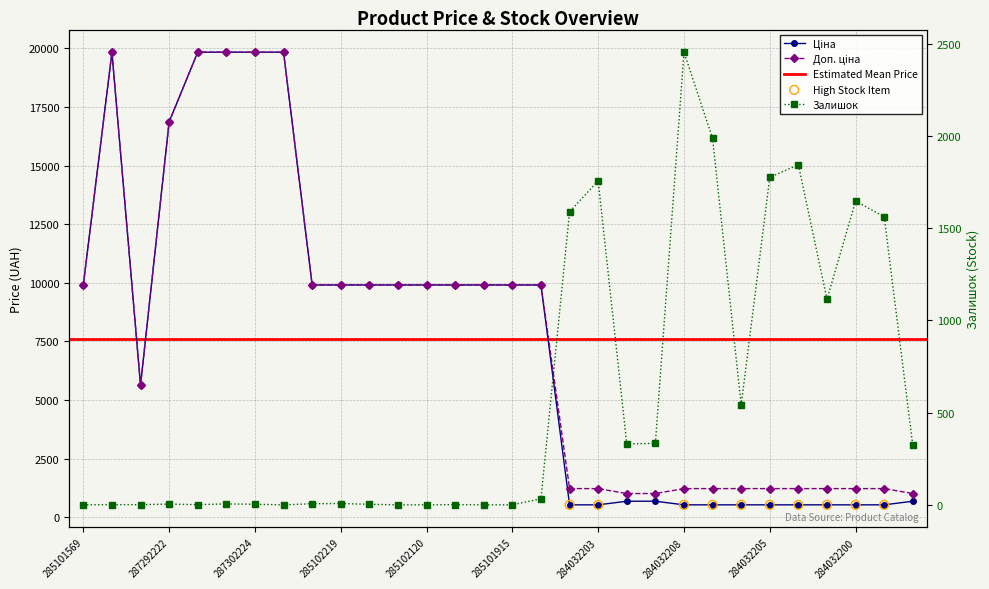

At how many categories does at least one series exceed 11196?

6